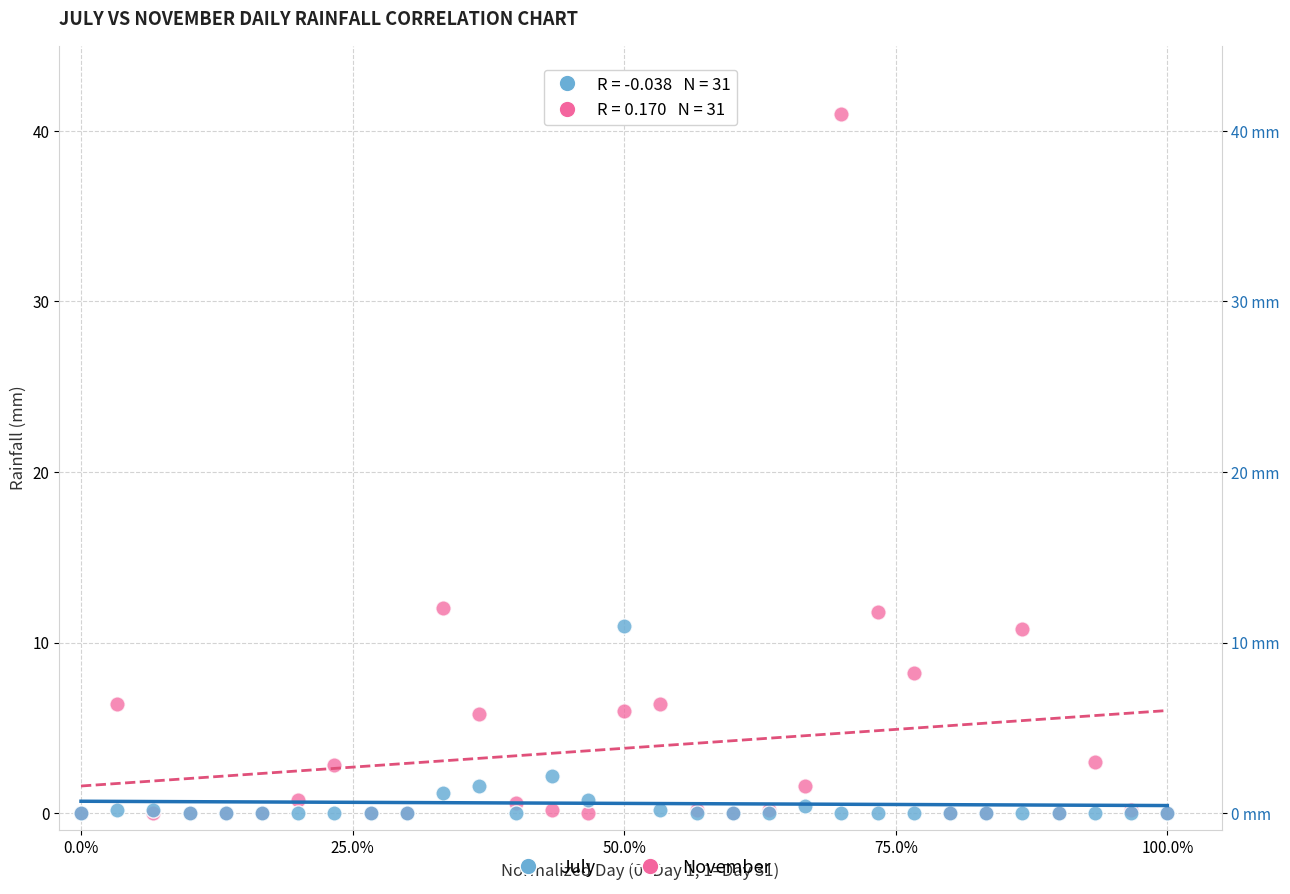

Which series has the widest spread of Y values?

November